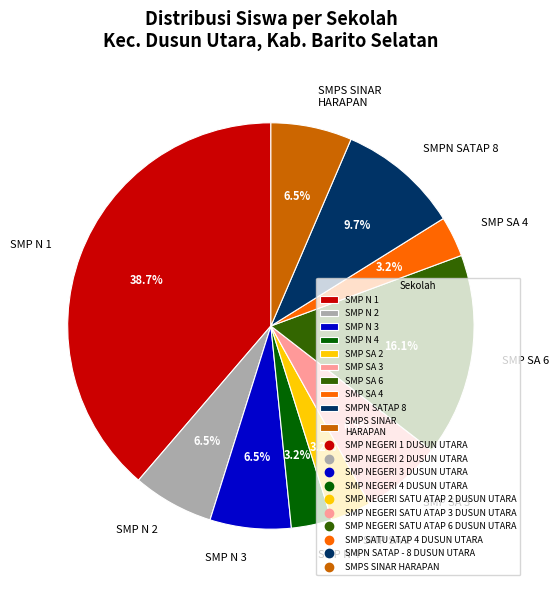

What is the total percentage of SMP N 1 and SMPN SATAP 8?

48.4%